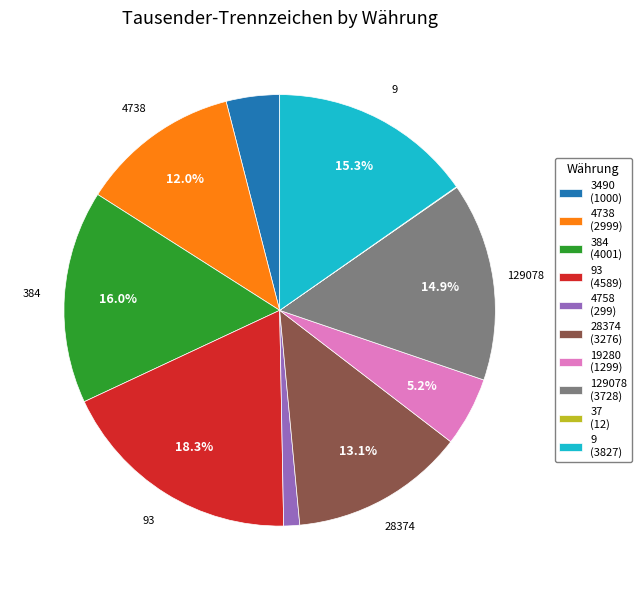

Does any single category account for the majority?

No